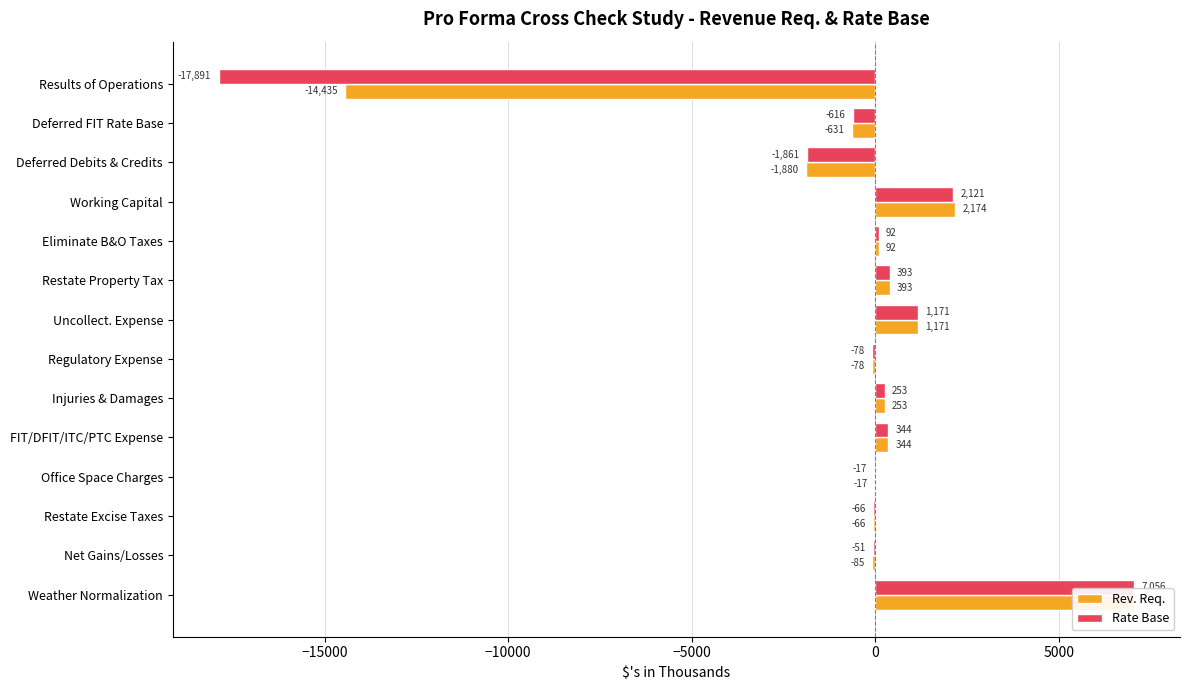

What is the maximum value for Rev. Req.?

7055.6